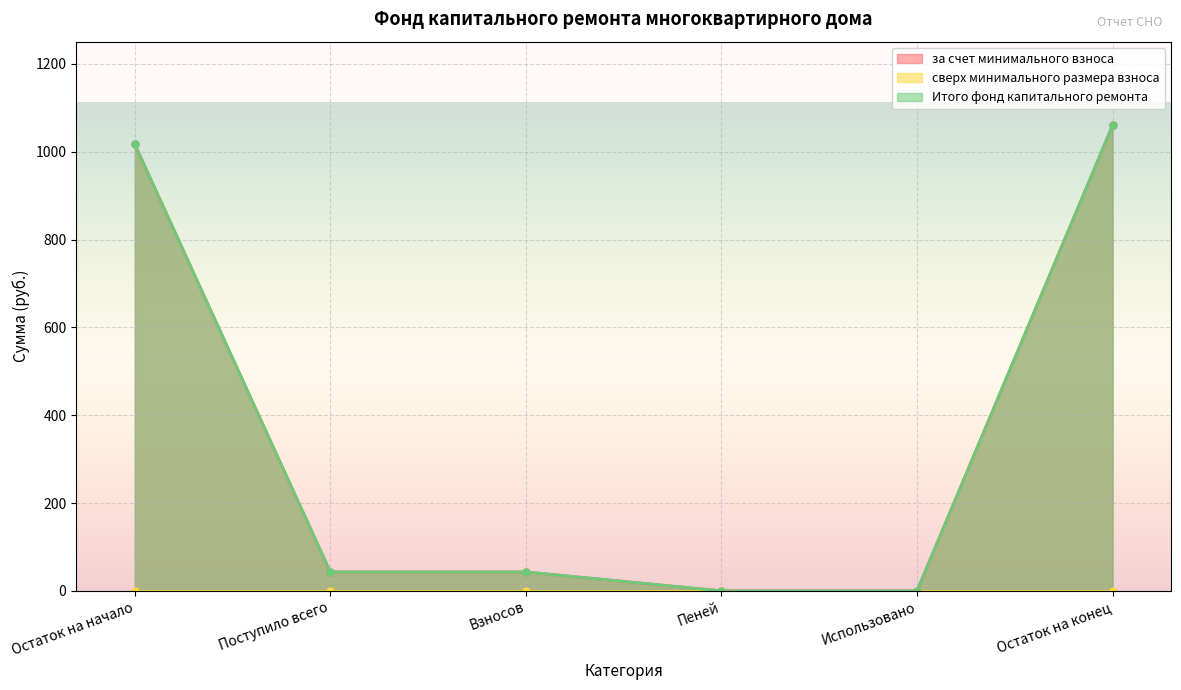

At which category is the sum across all series the highest?

Остаток на конец